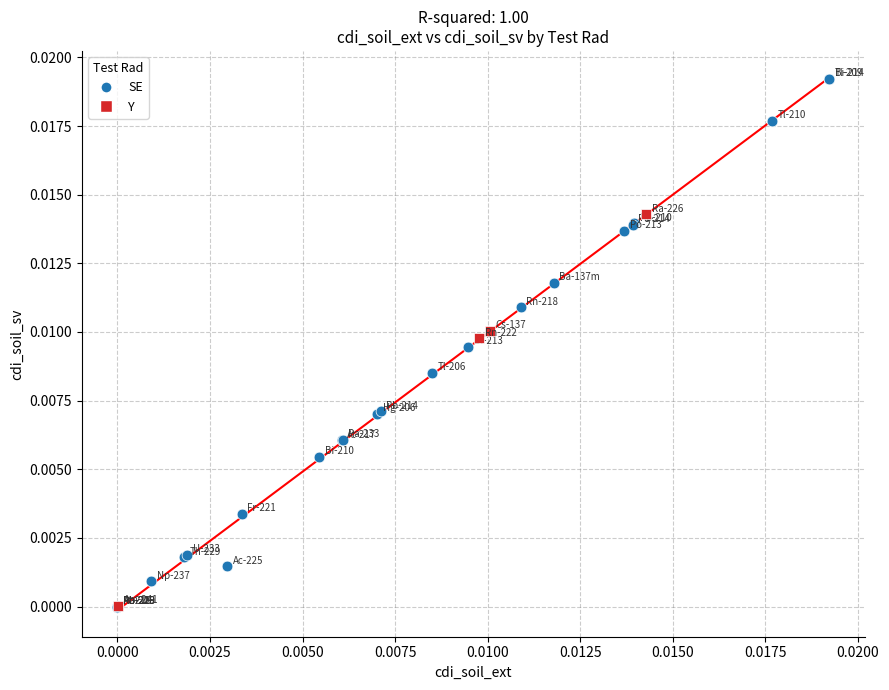

Which series has the largest Y range (max minus min)?

SE